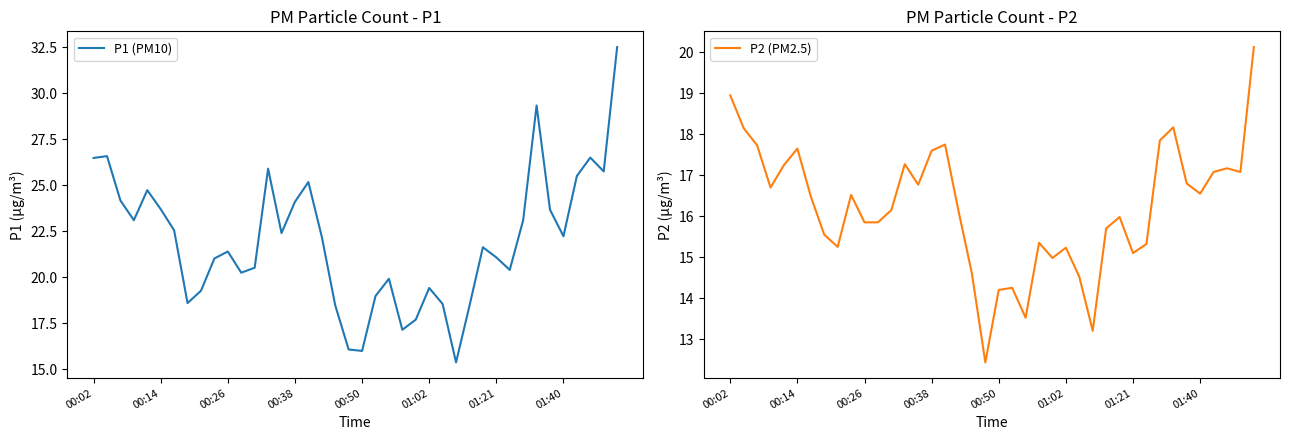

What is the maximum value for P1 (PM10)?

32.5